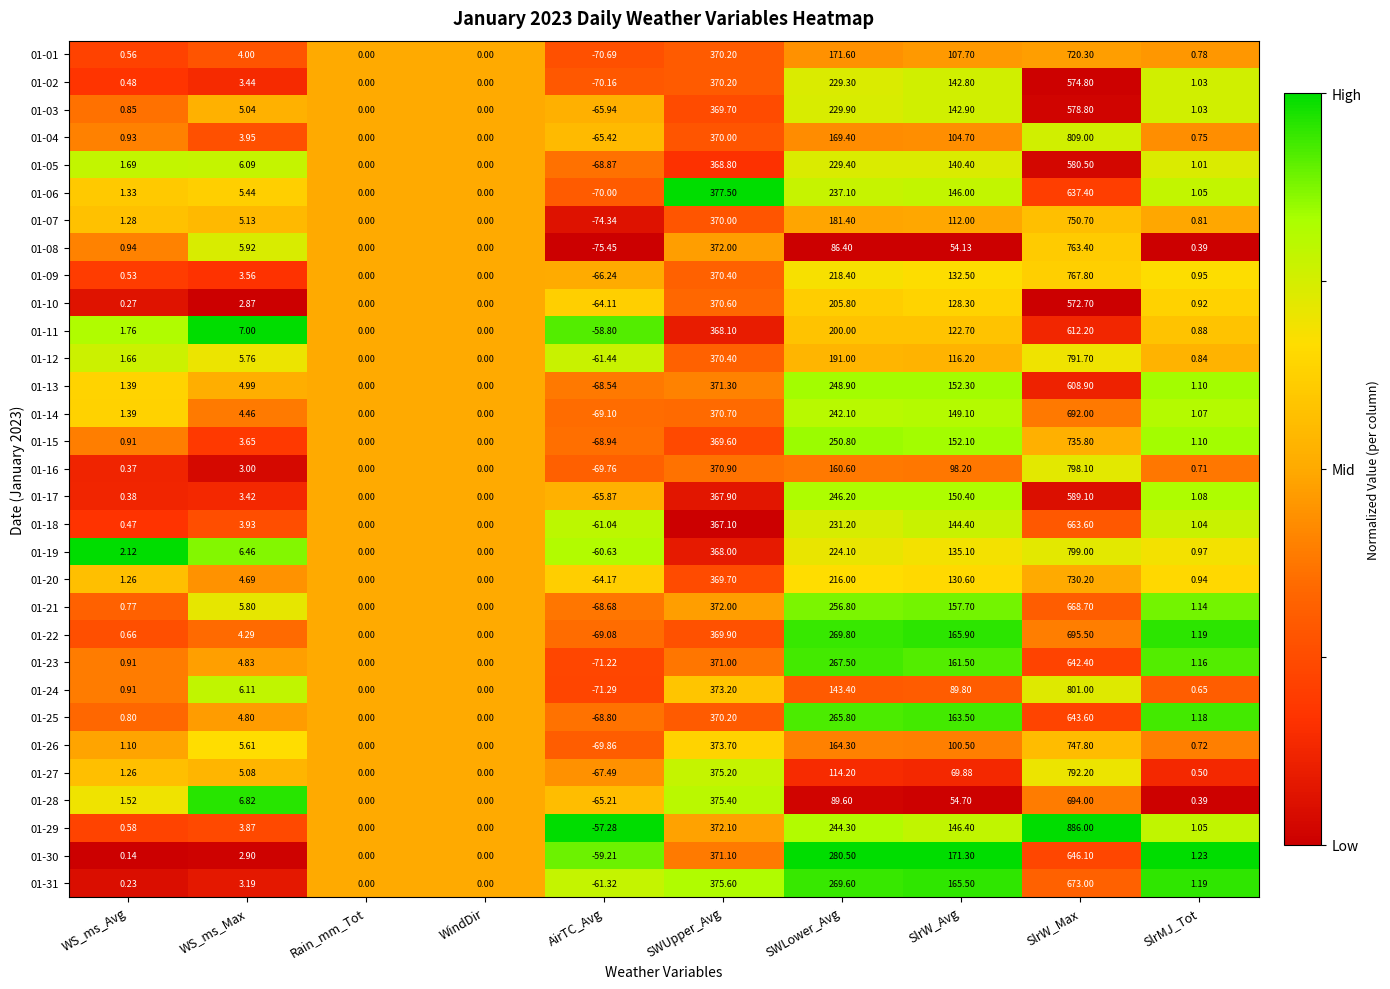

Which label corresponds to the largest value in the chart?

SlrW_Max